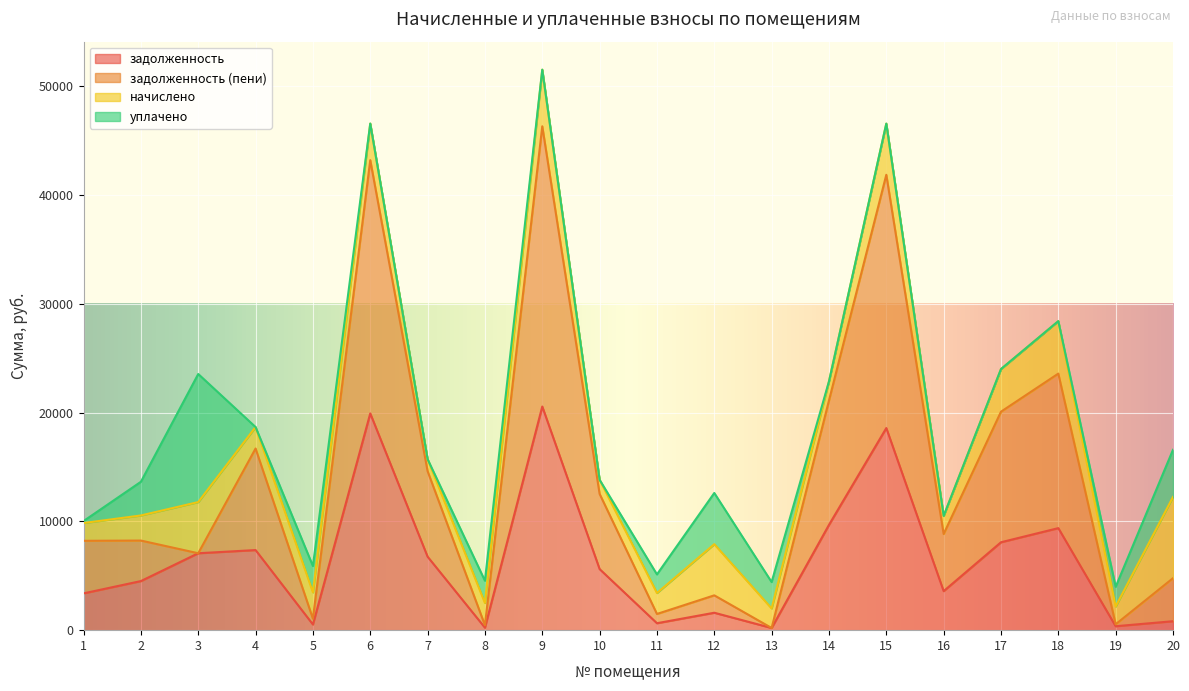

True or false: задолженность has a value of 20563.2 at 9.

True